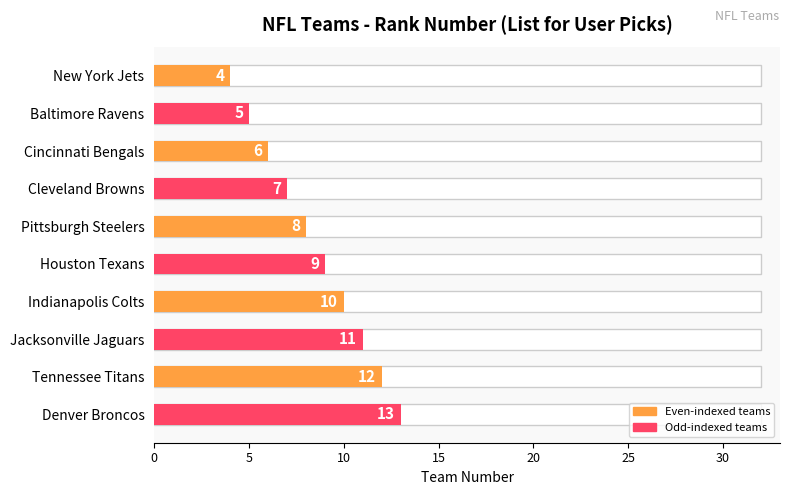

What is the difference between the maximum and minimum values?

9